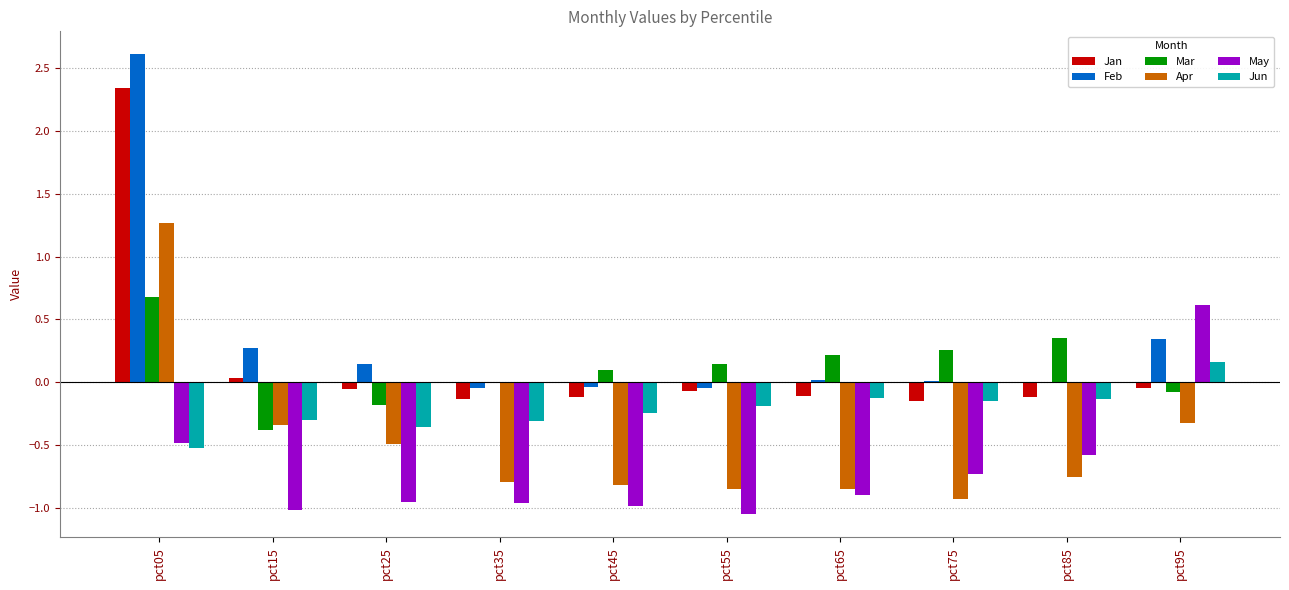

At which label does Mar reach its peak?

pct05